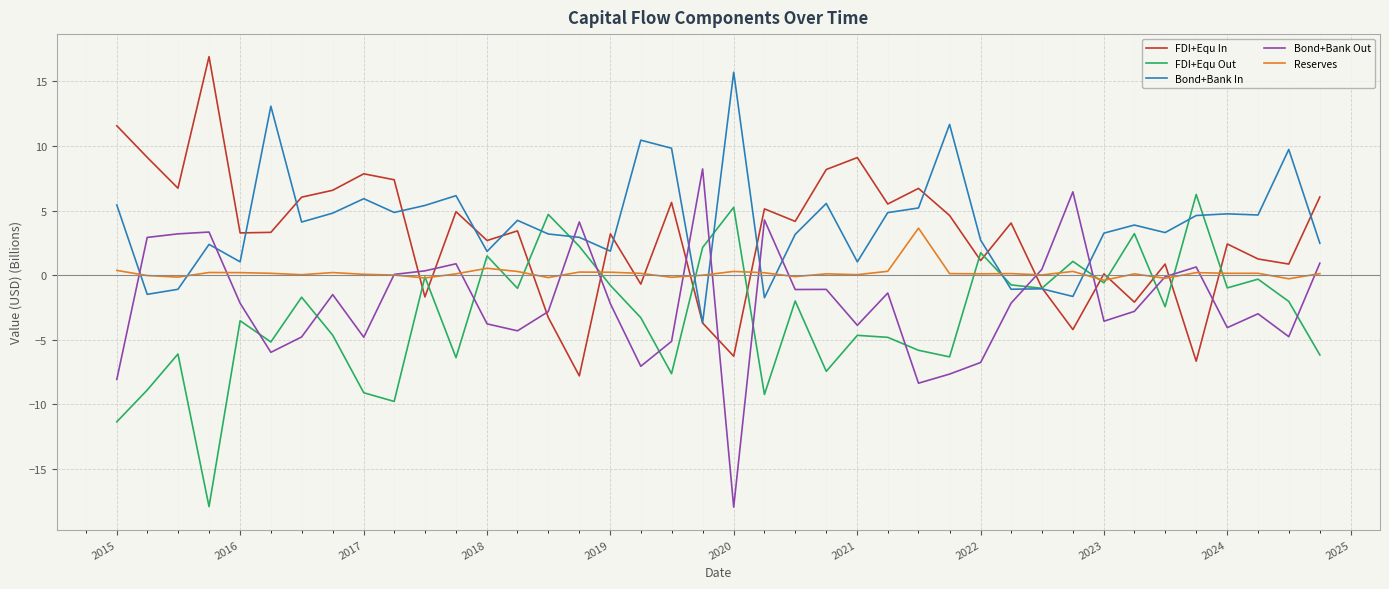

What is the minimum value for Bond+Bank Out?

-17.9